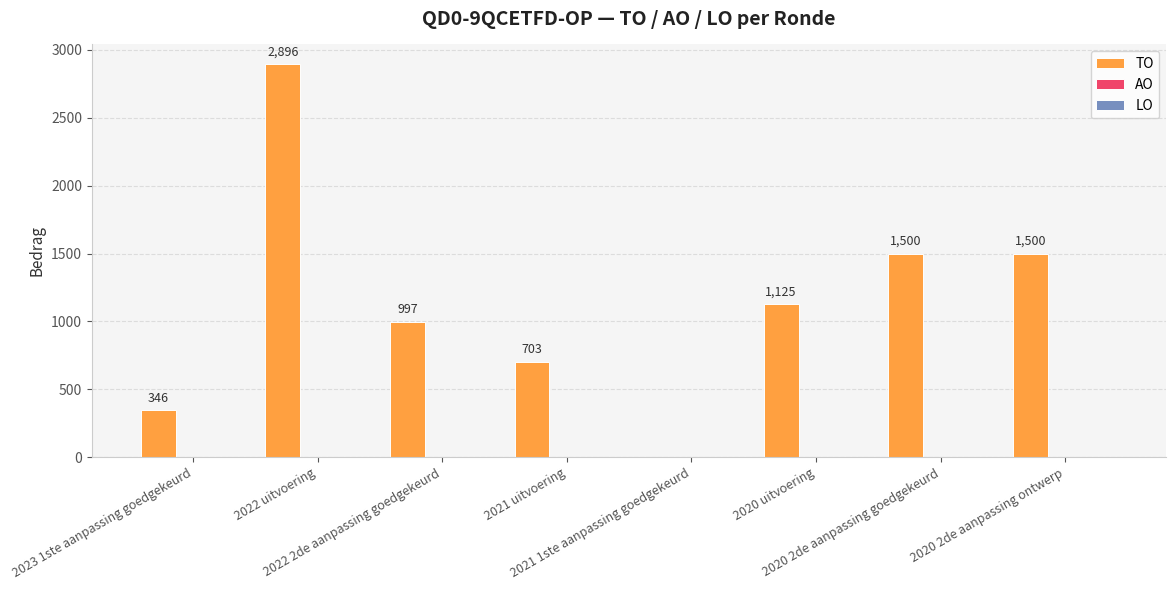

How many values are between 703 and 1500?

5